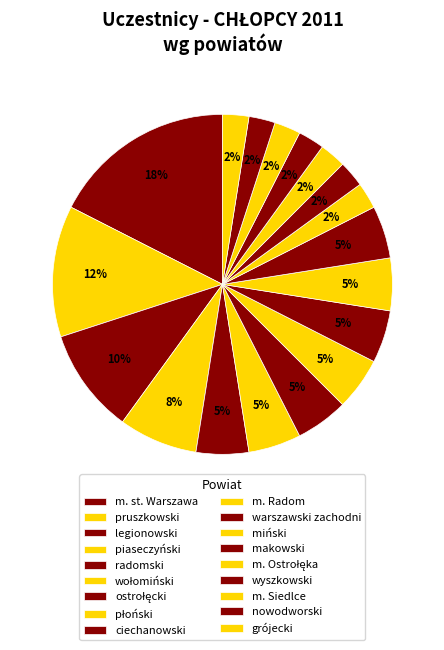

Combined, what portion of the pie is warszawski zachodni and radomski?

10.0%